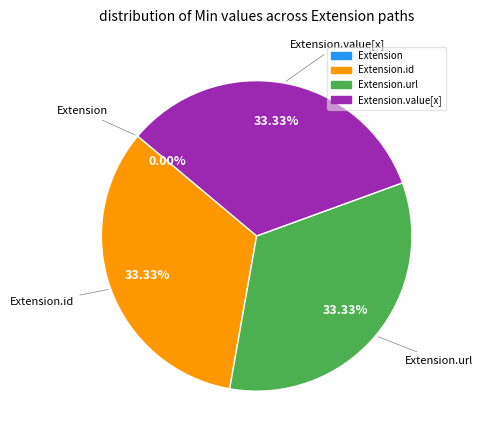

Count the number of slices in the pie.

4